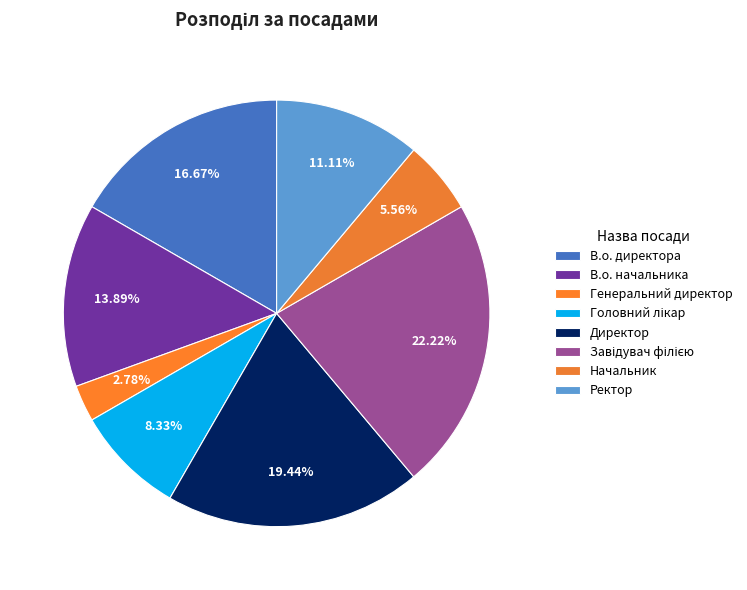

Count the number of slices in the pie.

8